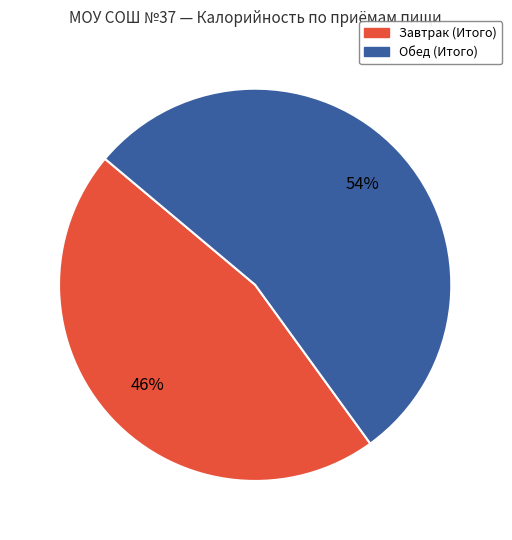

Does any single category account for the majority?

Yes